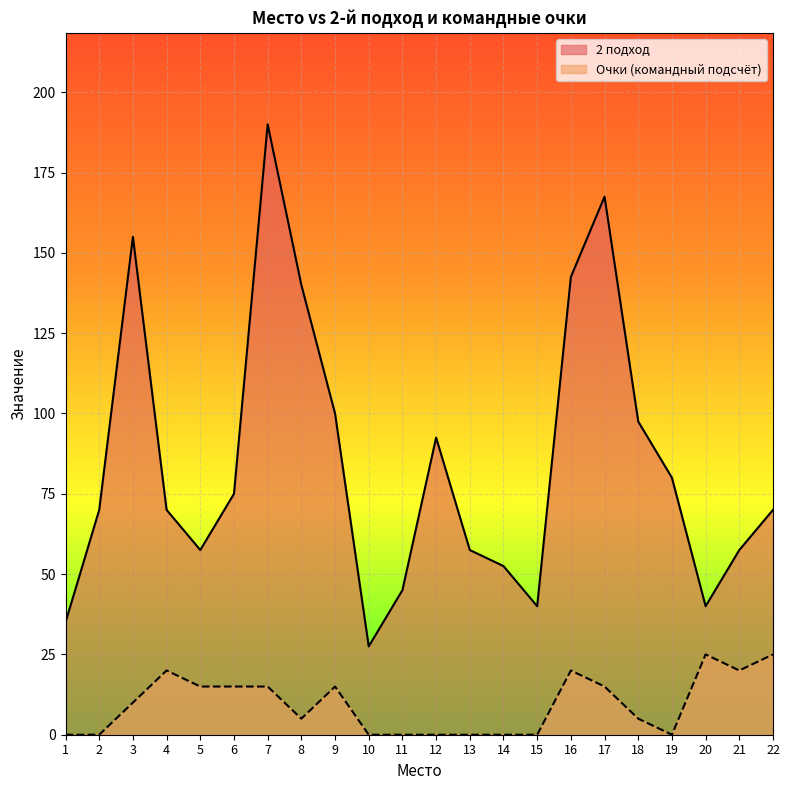

Count the number of categories in the chart.

22